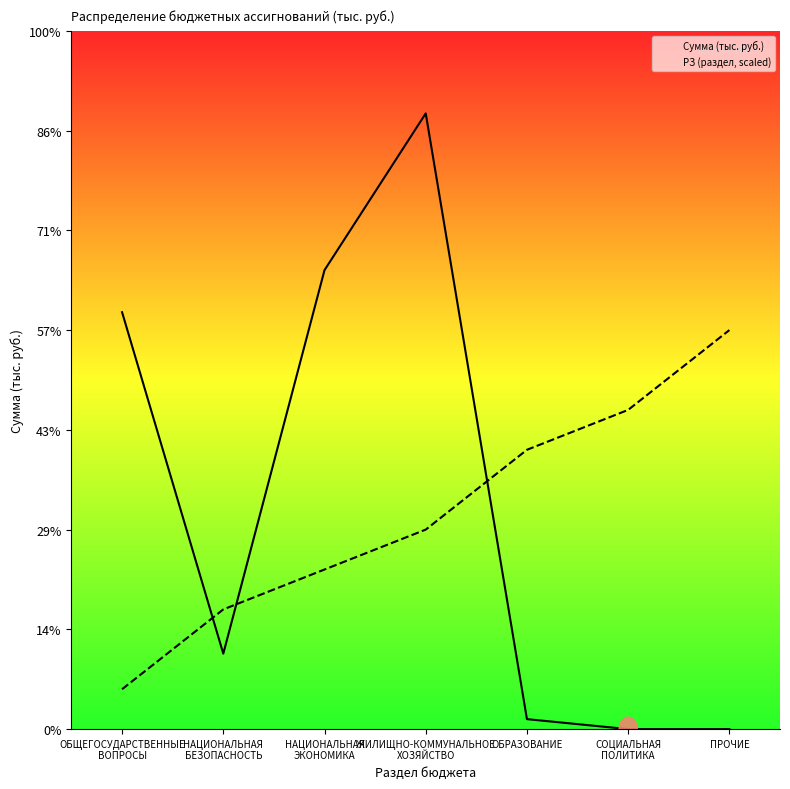

What are all the series names shown in the legend?

Сумма (тыс. руб.), РЗ (раздел, scaled)